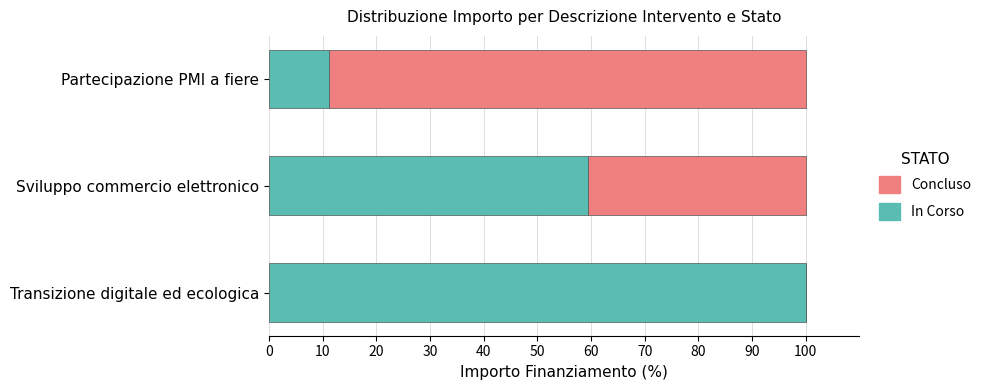

What is the sum of the In Corso values at Sviluppo commercio elettronico and Transizione digitale ed ecologica?

159.4